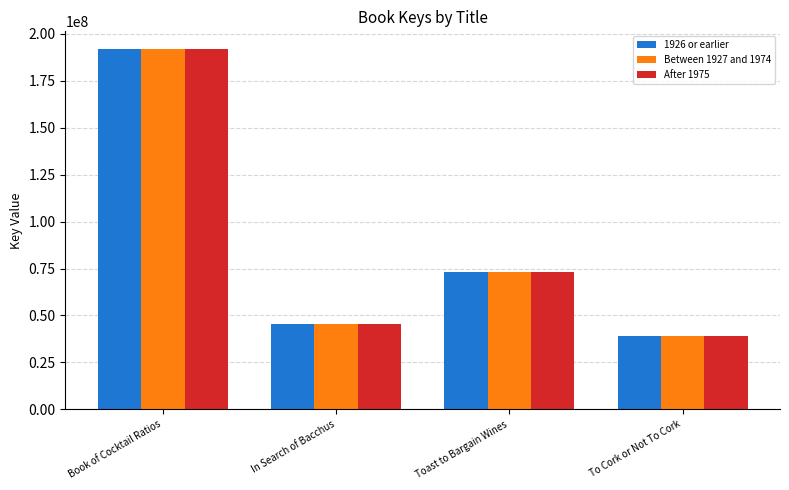

List the labels in order of After 1975 value, largest first.

Book of Cocktail Ratios, Toast to Bargain Wines, In Search of Bacchus, To Cork or Not To Cork